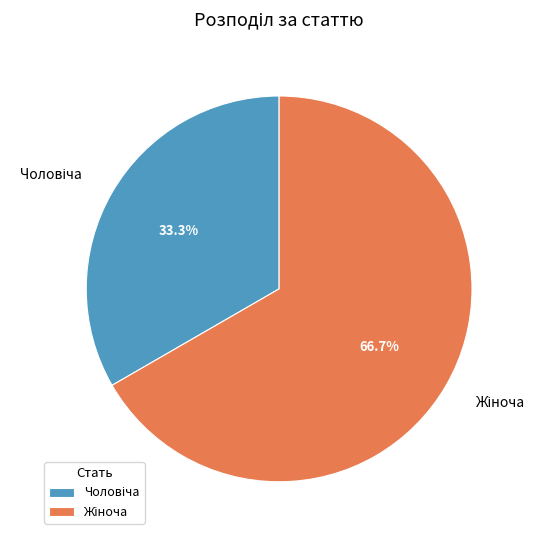

Does any single category account for the majority?

Yes